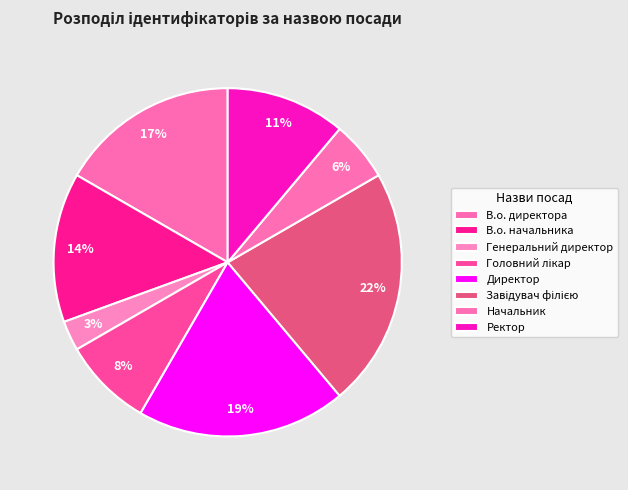

Does Головний лікар account for over 50% of the chart?

No